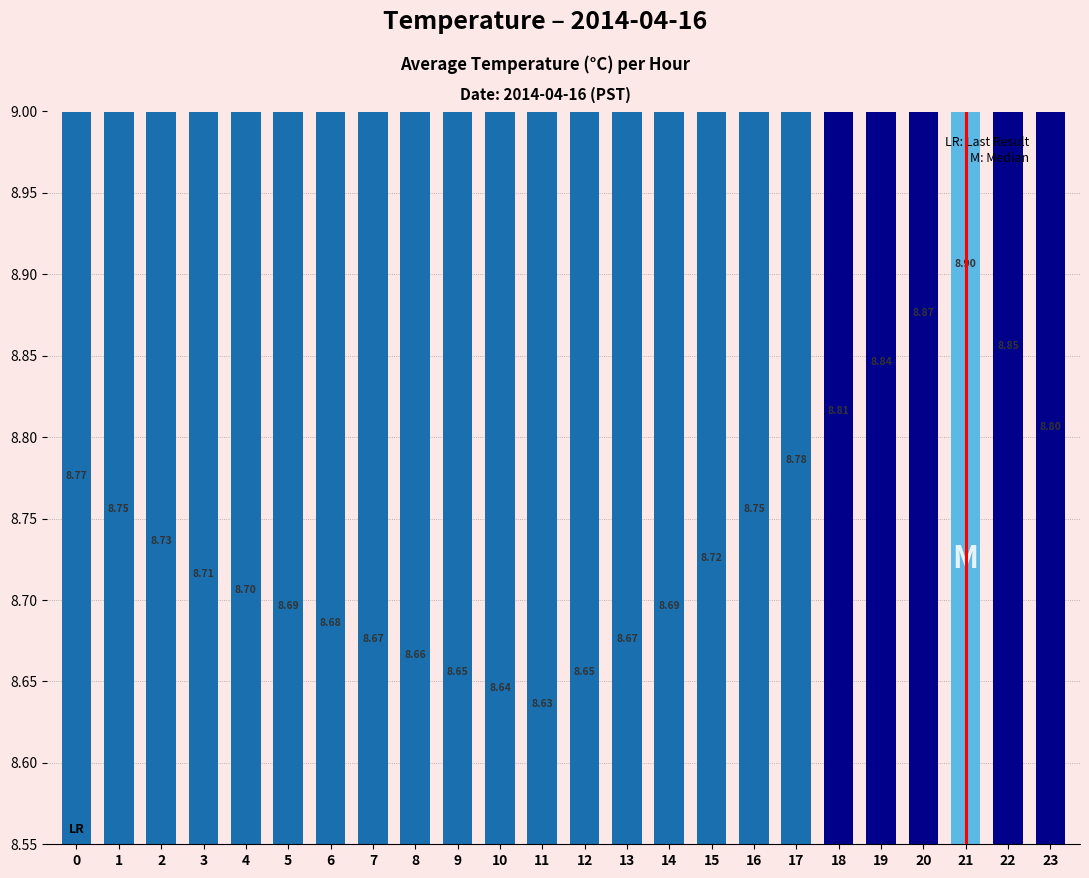

The chart shows a value of 14.2 at 18. True or false?

False